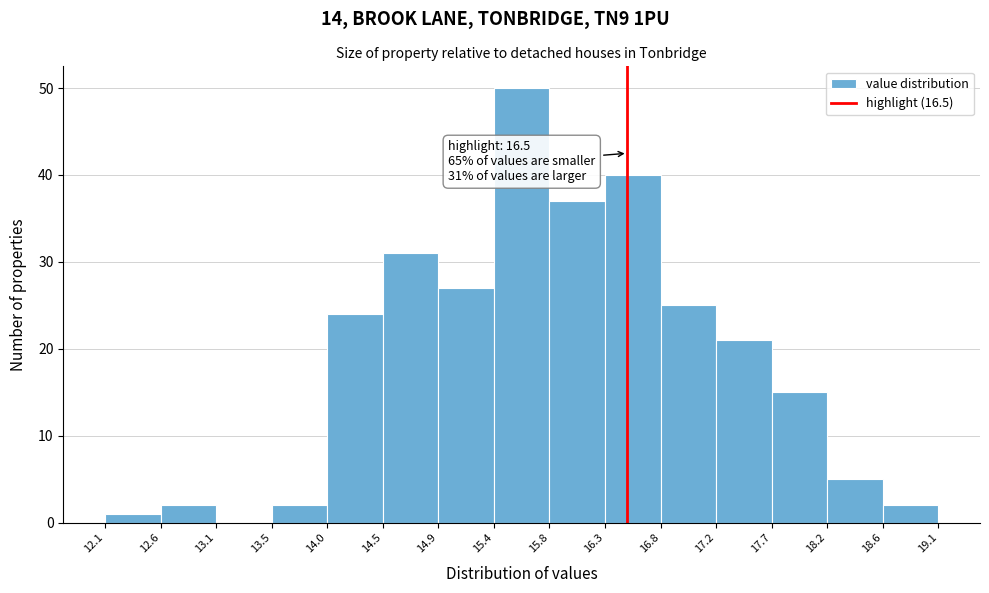

Which range on the x-axis has the tallest bar?

15.4 to 15.8